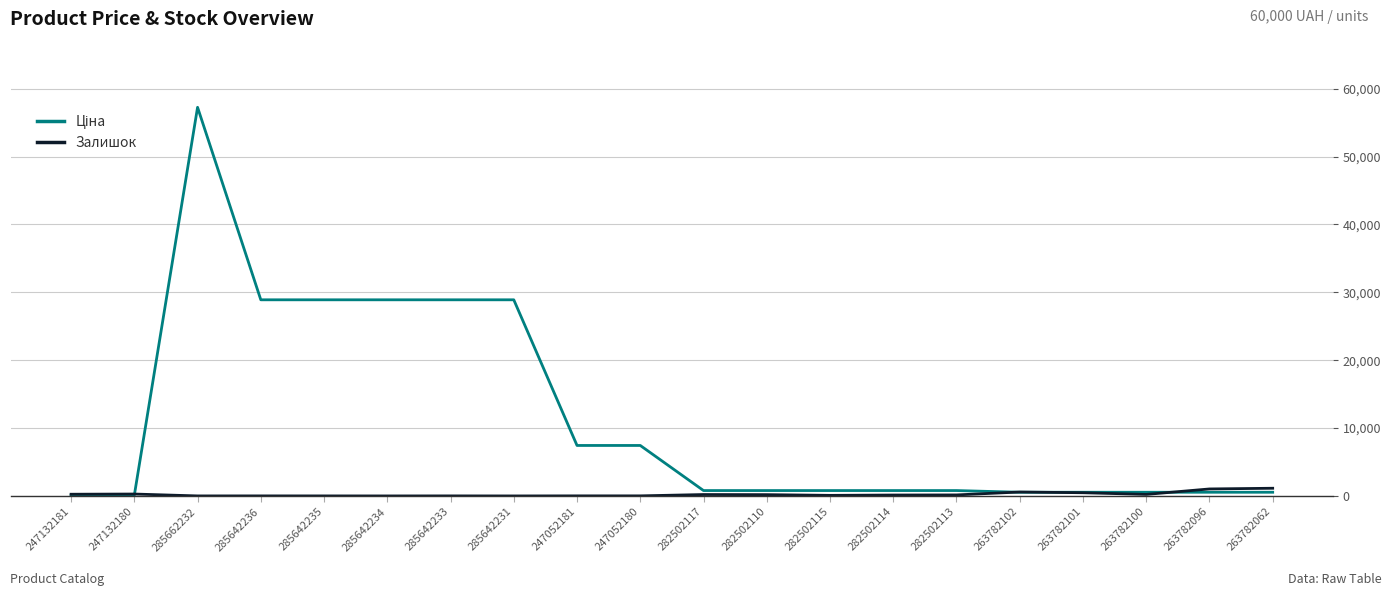

Is it true that Залишок equals 21.0 at 247052180?

True